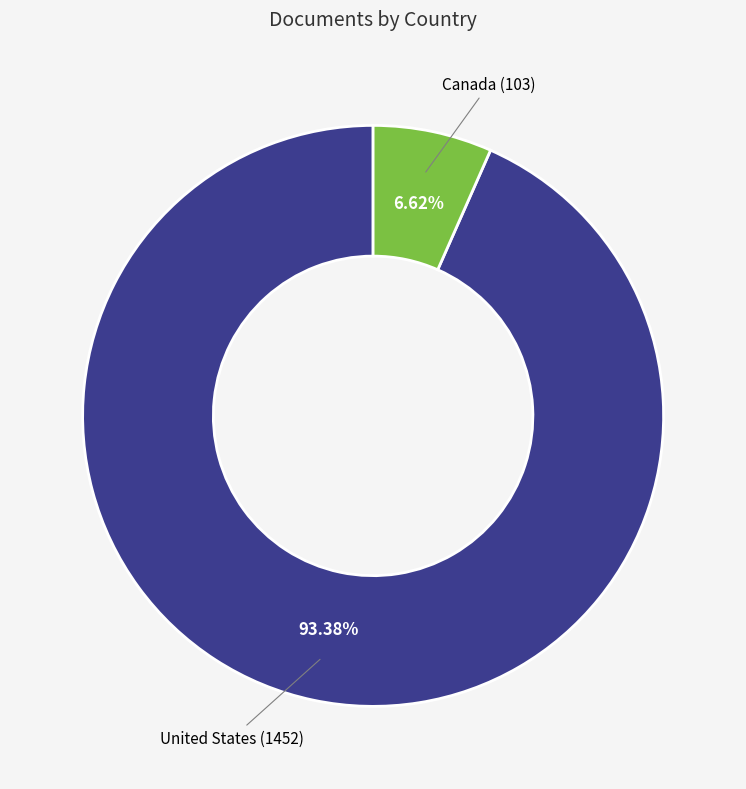

Is there any slice that represents more than half of the pie?

Yes